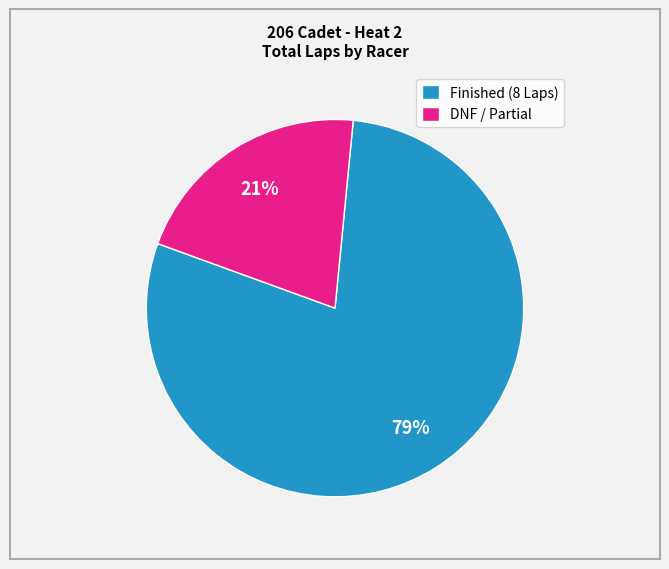

Is DNF / Partial the majority of the pie?

No